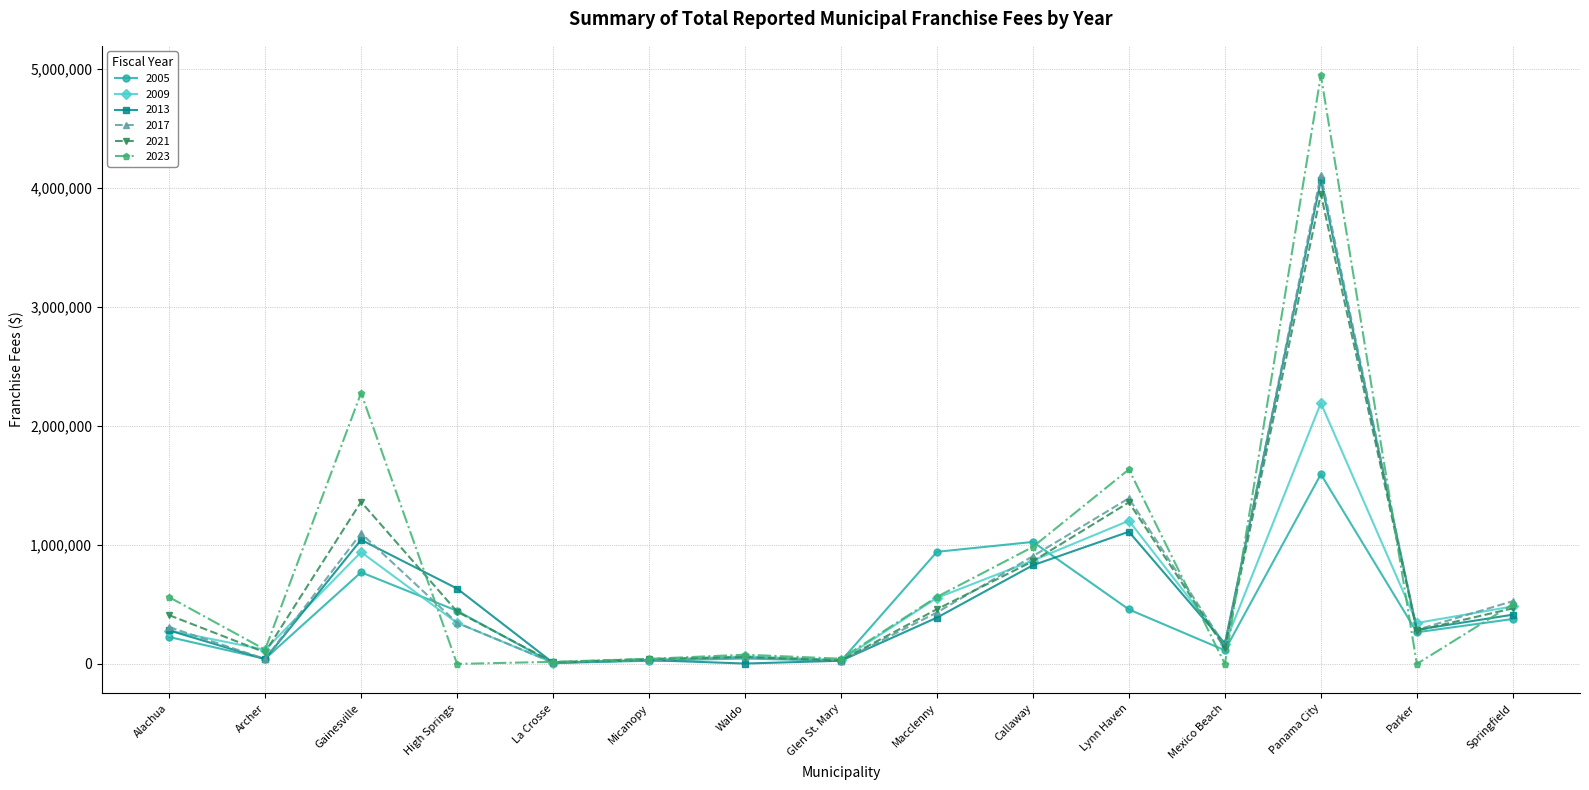

What is the value of the 2013 point at the 9th from the left?

389267